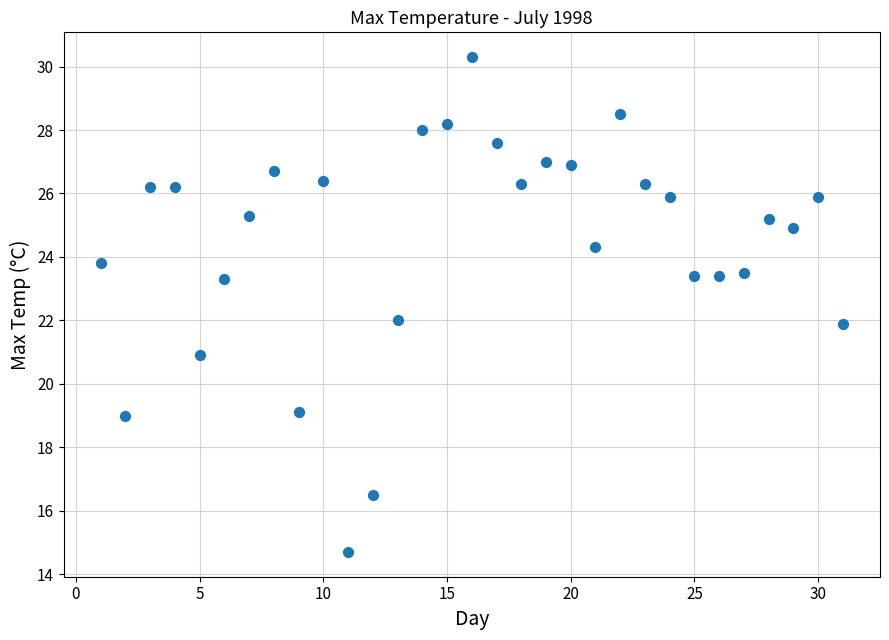

What is the range of Y values (max minus min)?

15.6